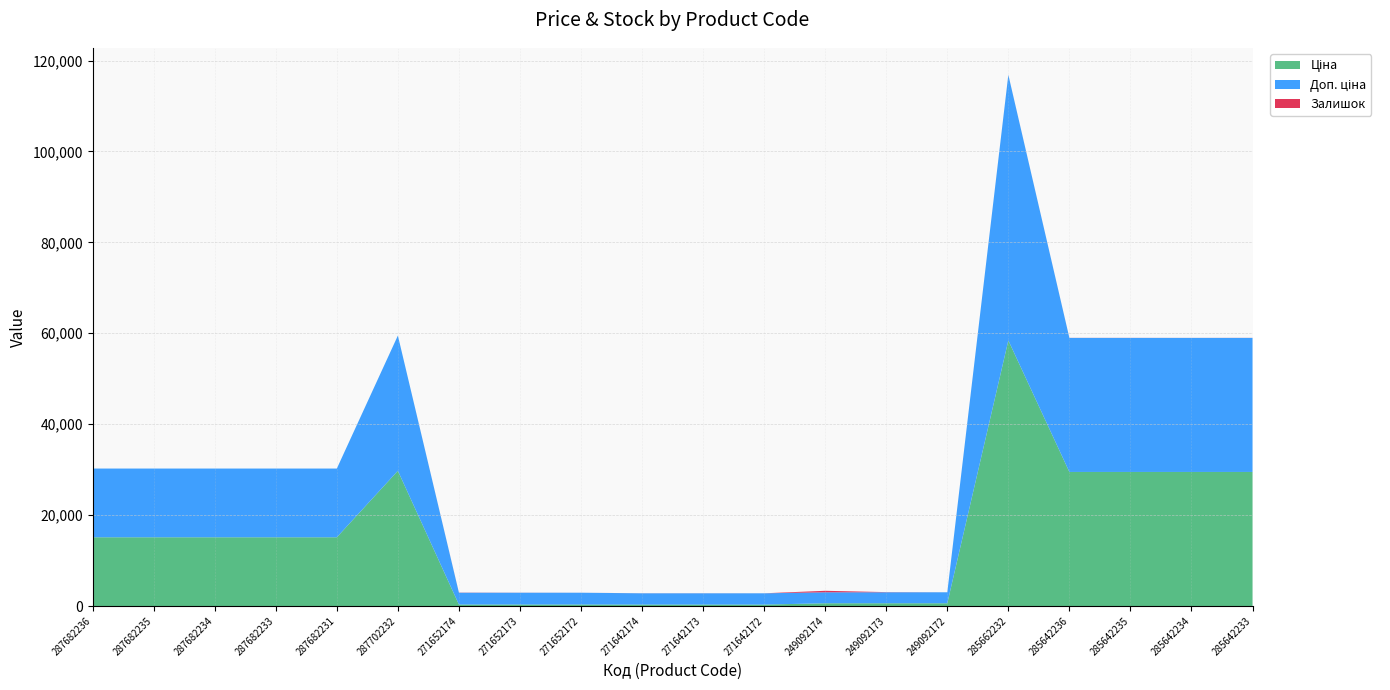

Reading left to right, extract all data points from this chart.

Ціна: 15120.0	15120.0	15120.0	15120.0	15120.0	29747.2	324.8	324.8	324.8	310.3	310.3	310.3	603.7	603.7	603.7	58426.5	29491.5	29491.5	29491.5	29491.5
Доп. ціна: 15120.0	15120.0	15120.0	15120.0	15120.0	29747.2	2598.3	2598.3	2598.3	2482.4	2482.4	2482.4	2414.8	2414.8	2414.8	58426.5	29491.5	29491.5	29491.5	29491.5
Залишок: 0.0	0.0	0.0	0.0	0.0	0.0	34.0	15.0	4.0	11.0	10.0	4.0	328.0	38.0	0.0	14.0	14.0	13.0	9.0	16.0